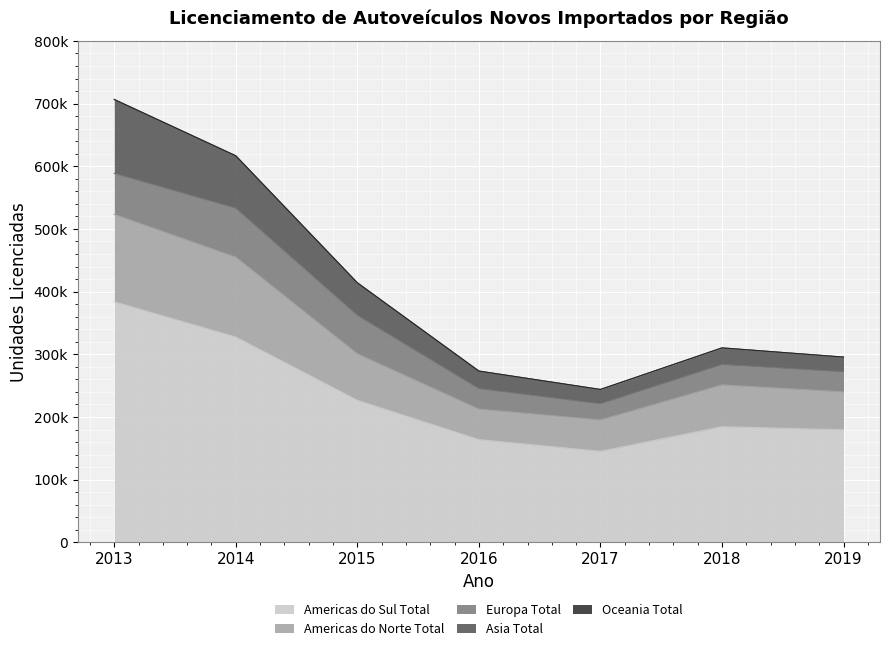

What is the value of the Asia Total point at the 4th from the left?

273293